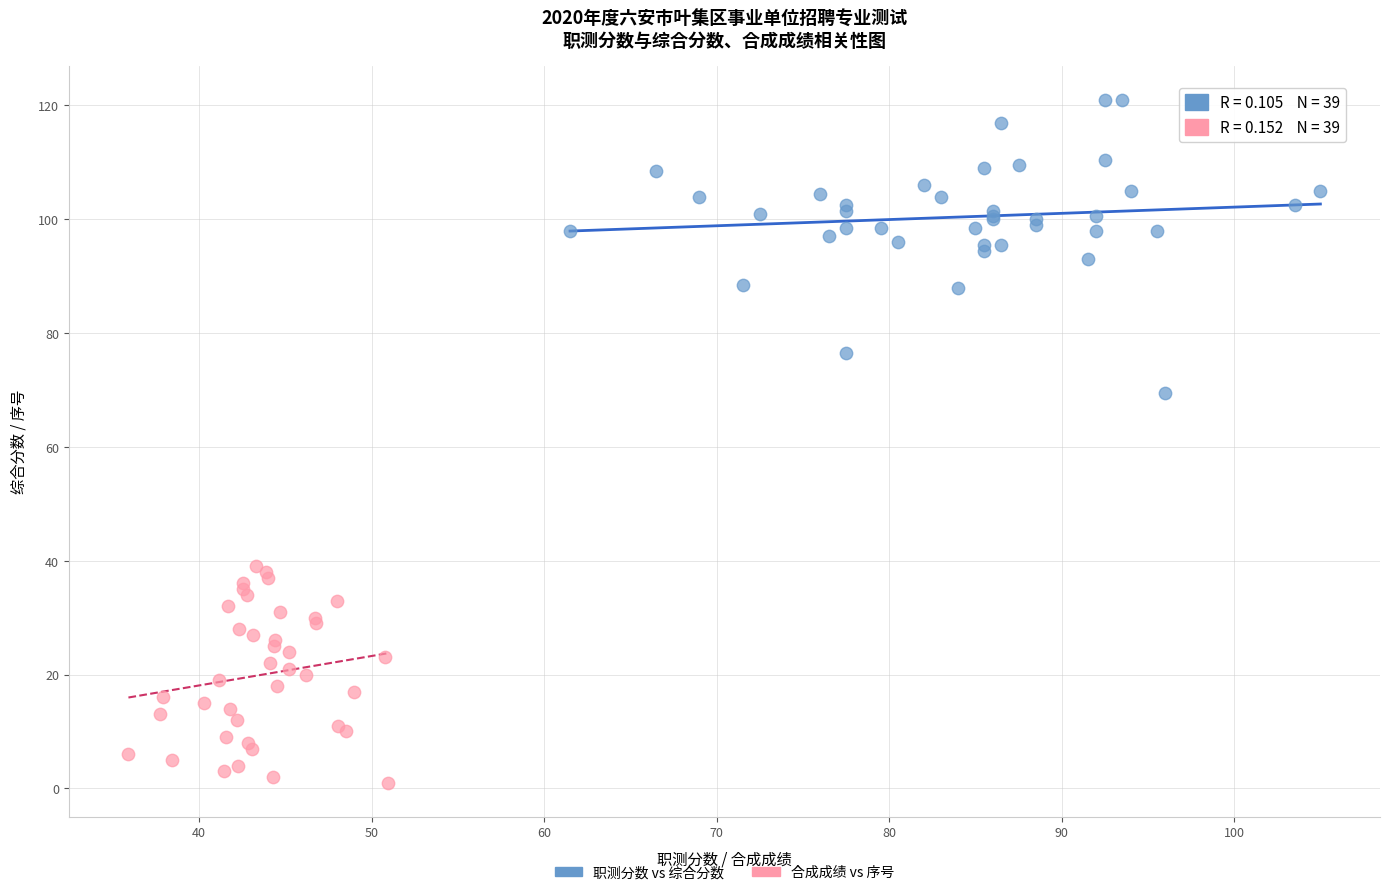

Which series has the widest spread of Y values?

职测分数 vs 综合分数